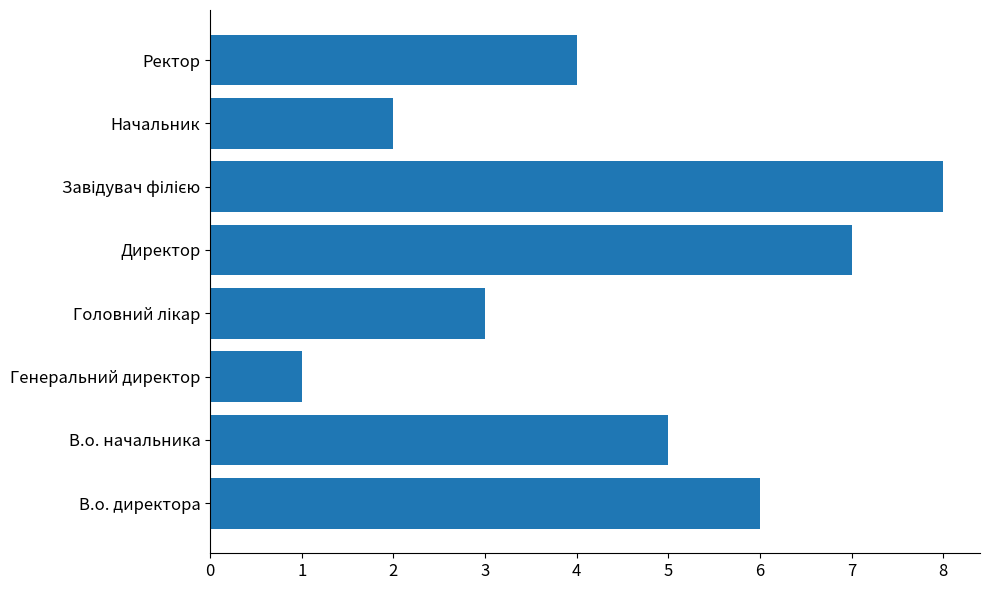

What is the difference between the second highest and minimum values?

6